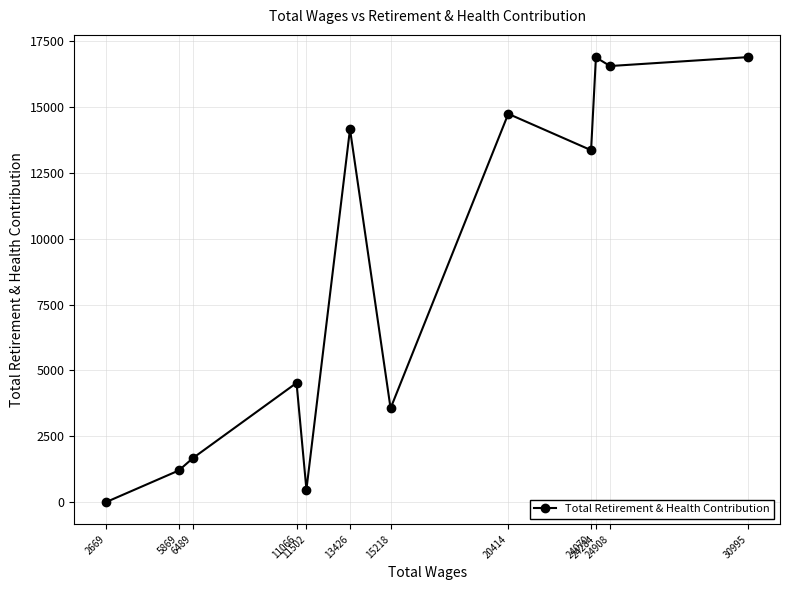

The value at 13426 is 2938. True or false?

False